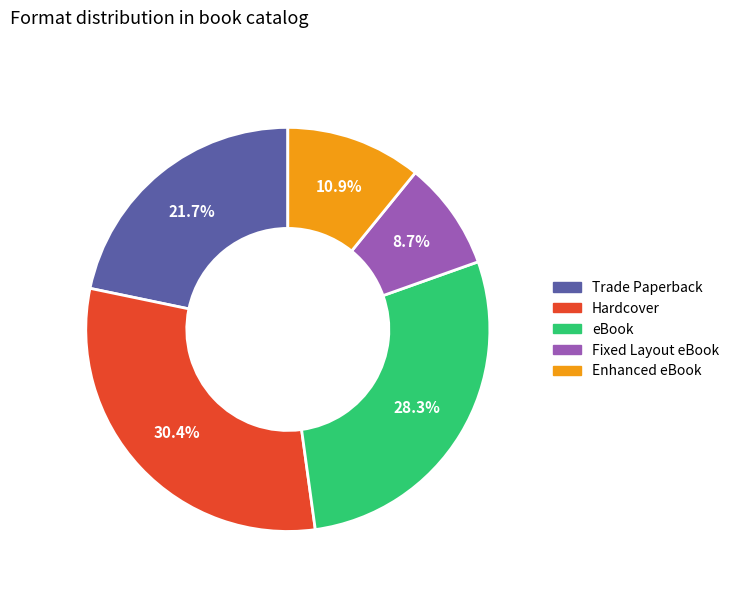

To the nearest percent, what is the combined percentage of eBook and Enhanced eBook?

39%